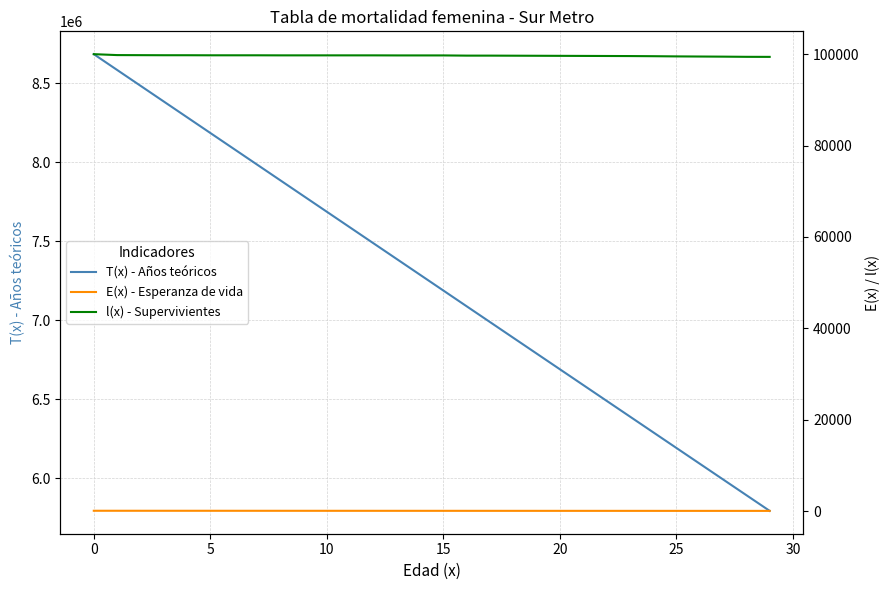

Is the value of l(x) - Supervivientes at 10 greater than the value of T(x) - Años teóricos at −5?

No